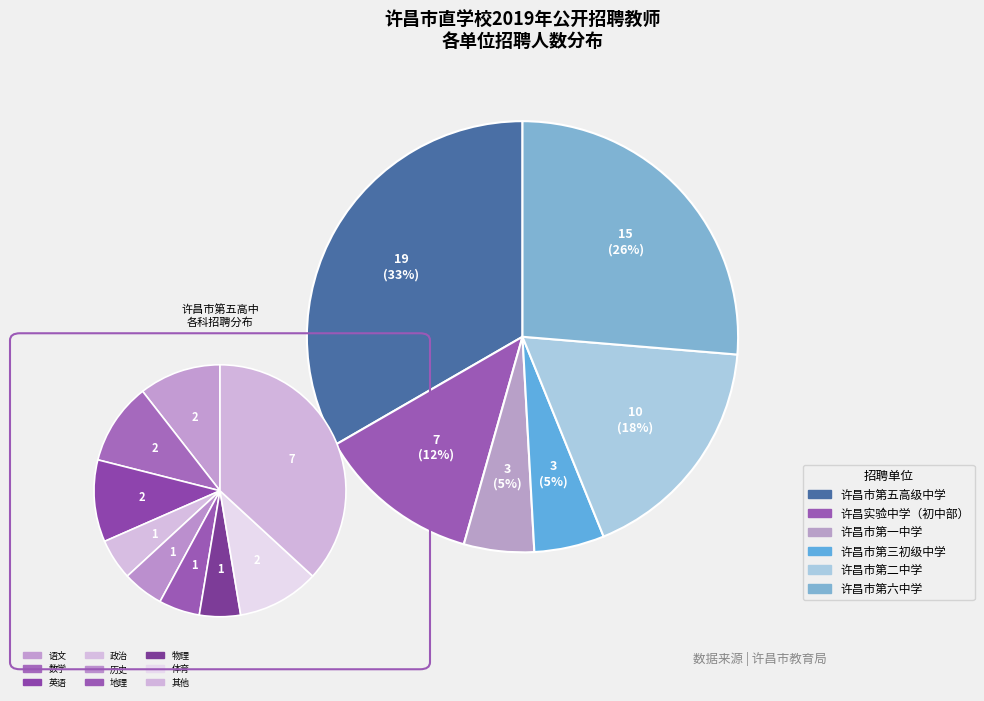

Is 许昌市第一中学 the majority of the pie?

No